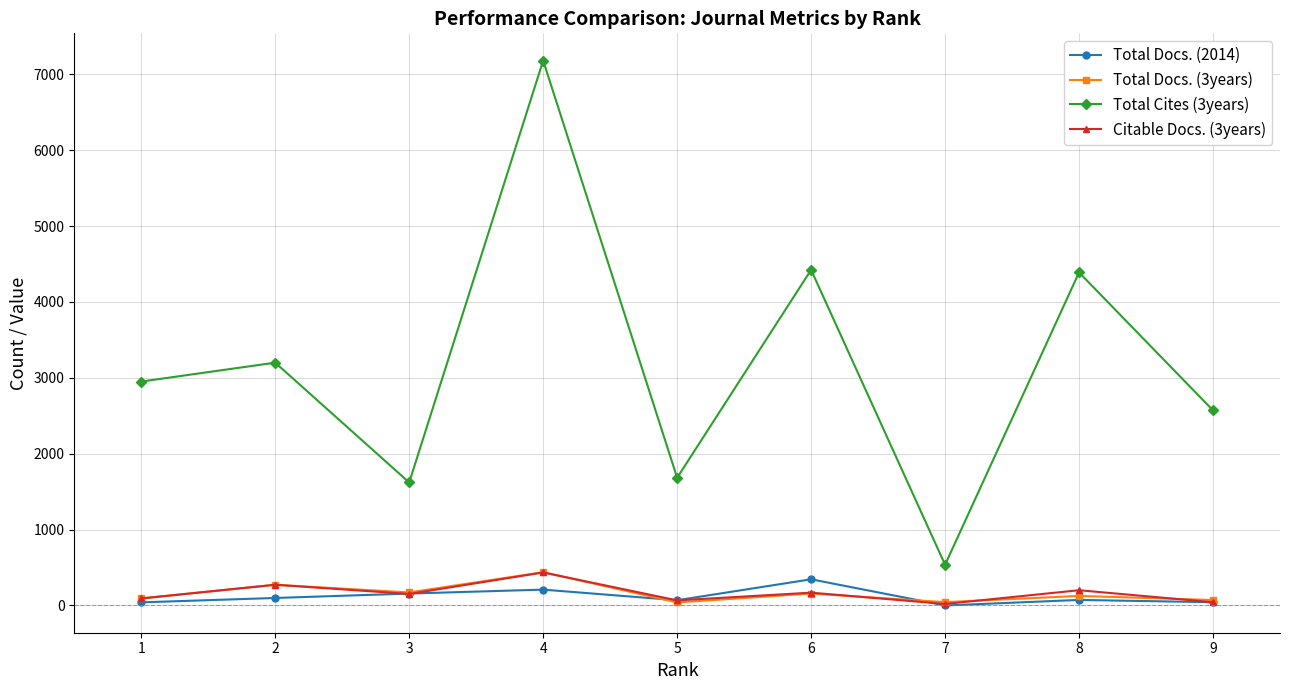

At how many categories does at least one series exceed 5782?

1